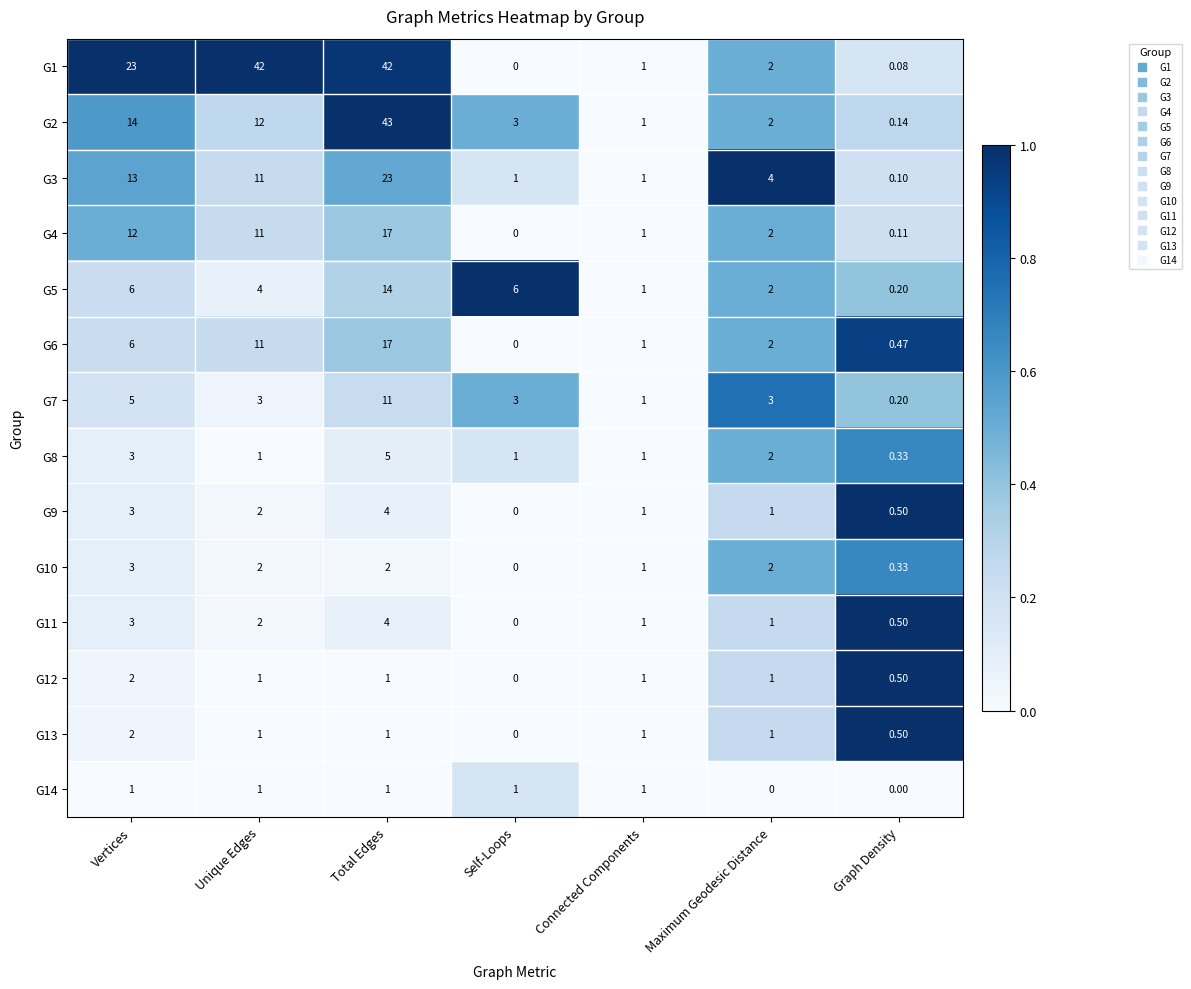

Which category has the highest value in the G13 series?

Vertices